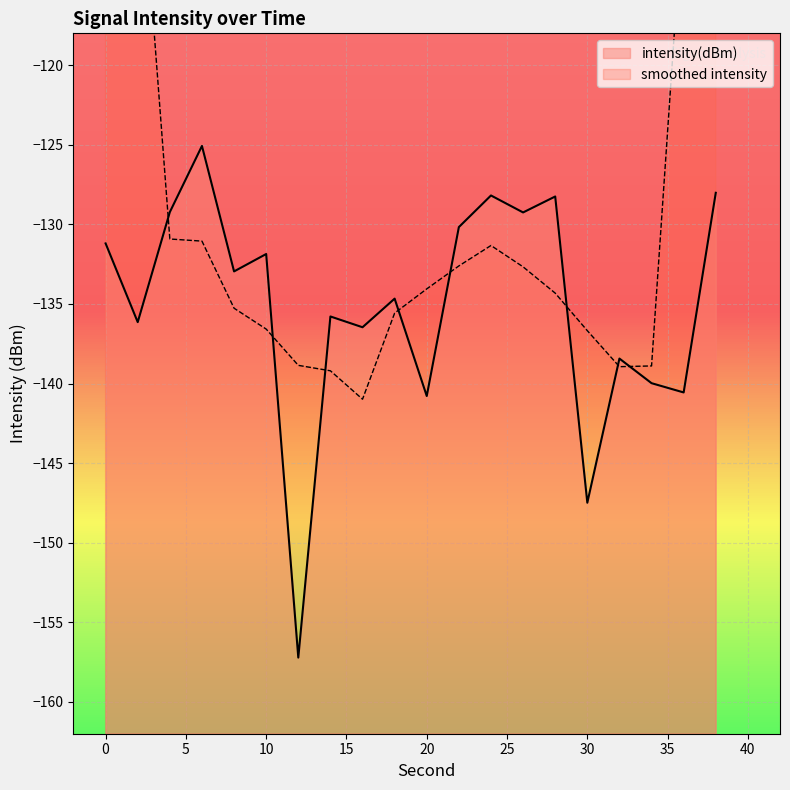

List the labels in order of value, largest first.

6, 38, 24, 28, 4, 26, 22, 0, 10, 8, 18, 14, 2, 16, 32, 34, 36, 20, 30, 12